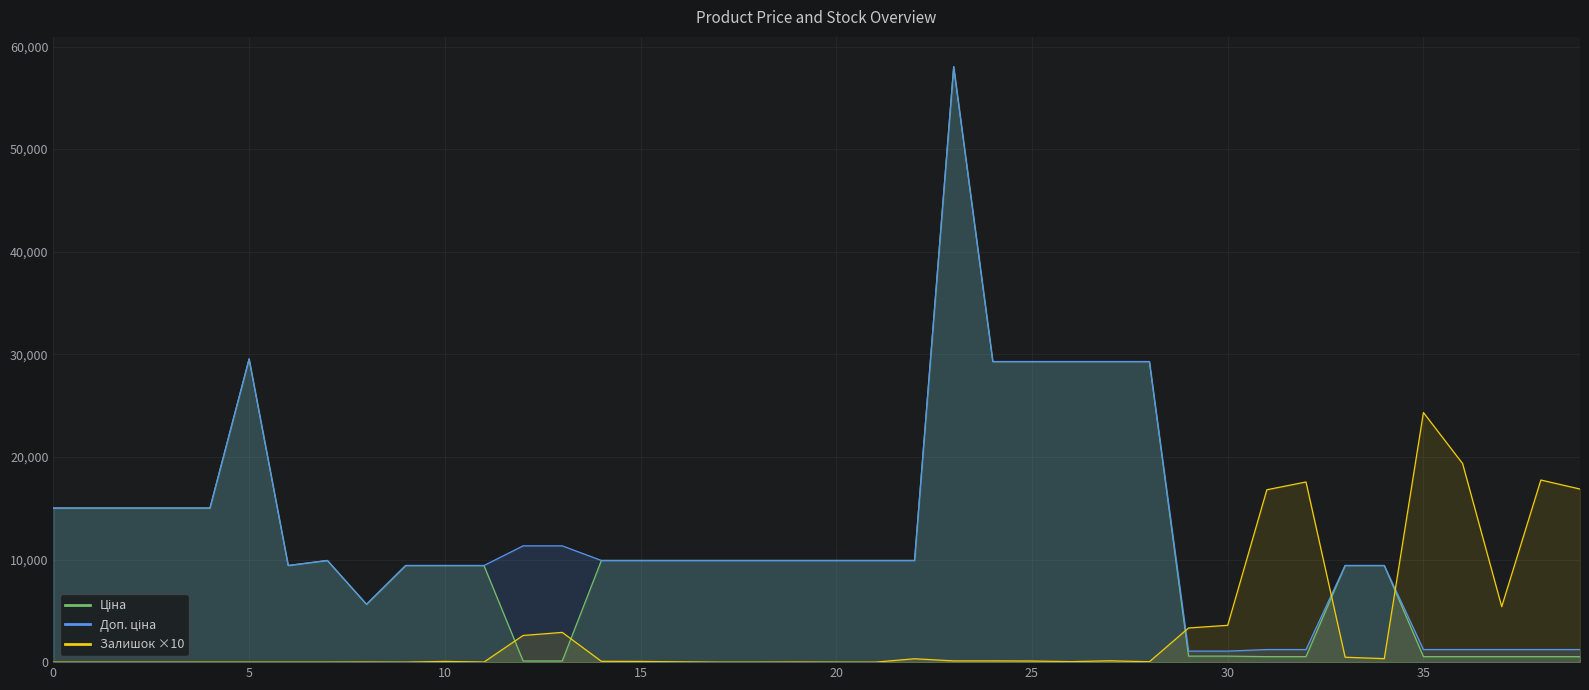

What is the total value across all series at 30?

5250.4